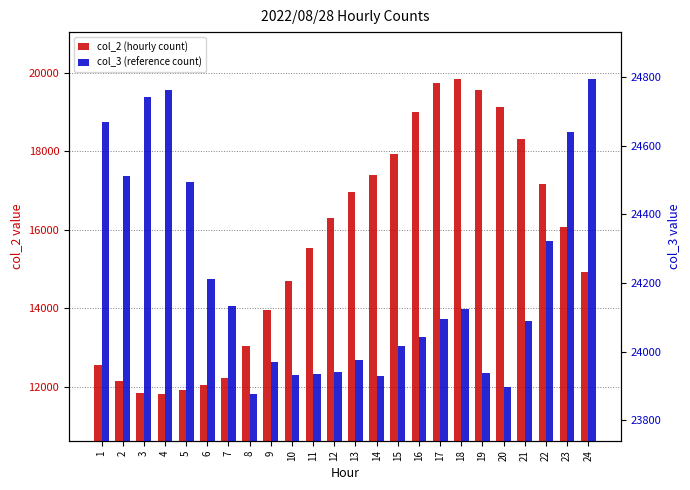

Is the value of col_3 (reference count) at 5 greater than the value of col_2 (hourly count) at 9?

Yes